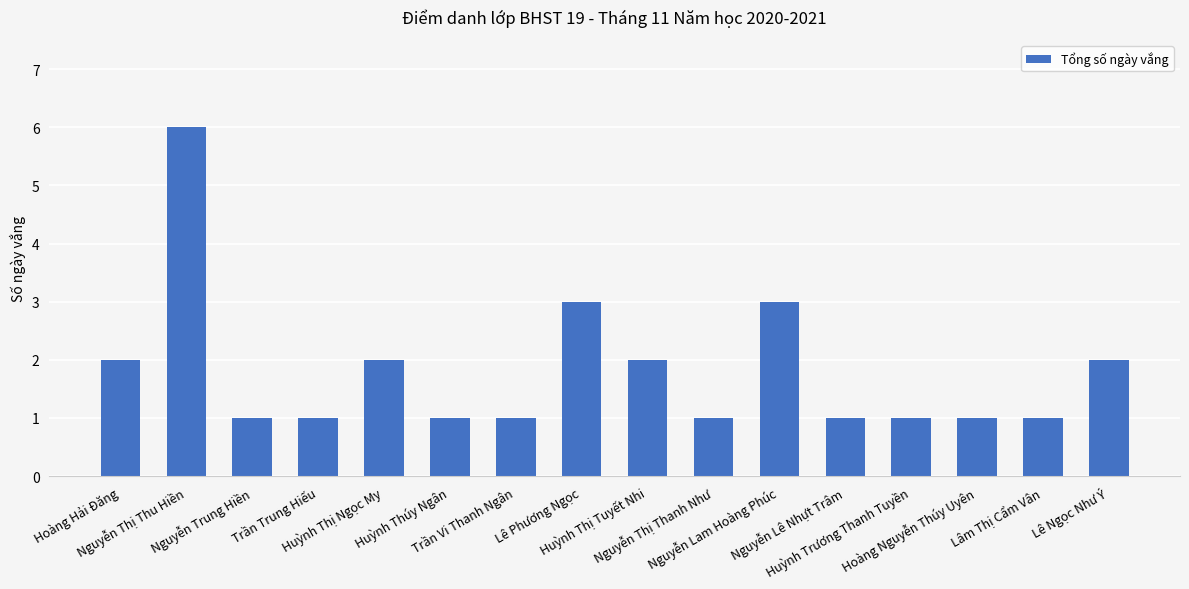

The chart shows a value of 3 at Huỳnh Thị Tuyết Nhi. True or false?

False